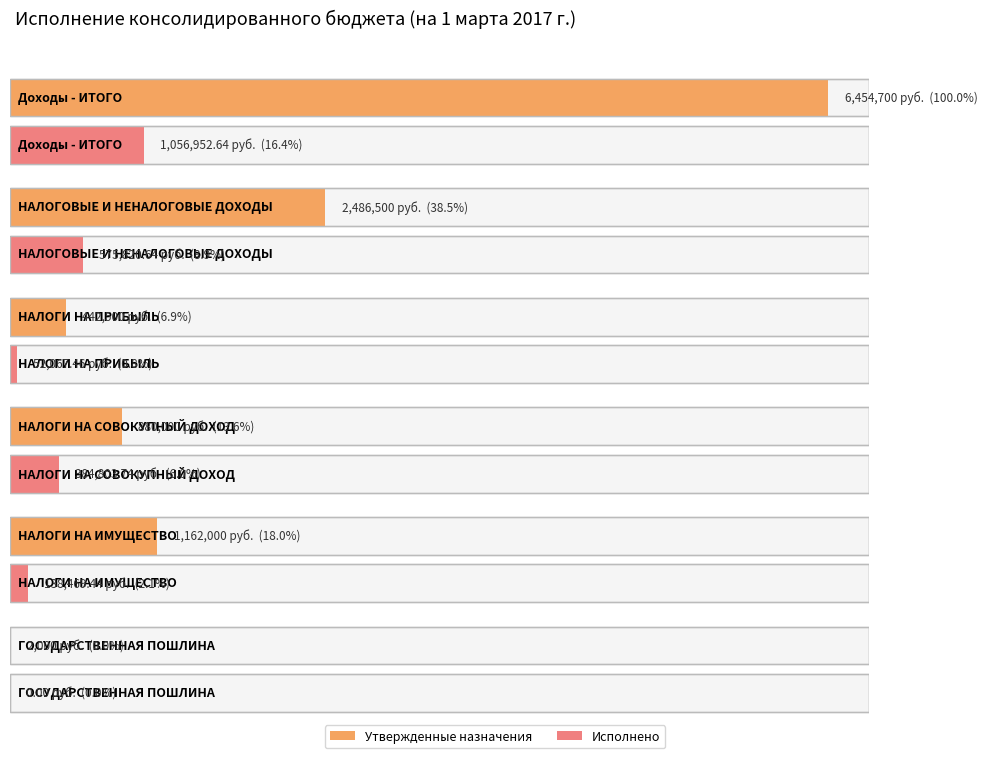

Which category has the lowest value in the Утвержденные назначения series?

ГОСУДАРСТВЕННАЯ ПОШЛИНА